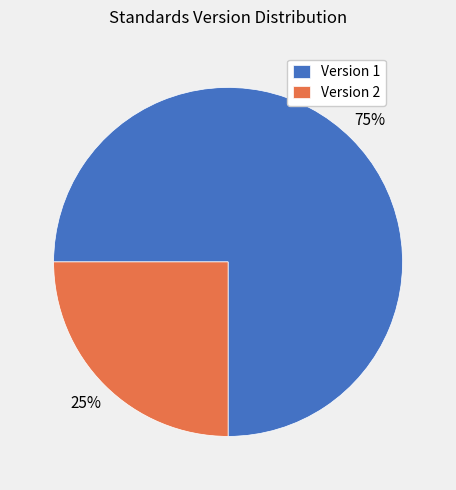

How many segments does this pie chart have?

2